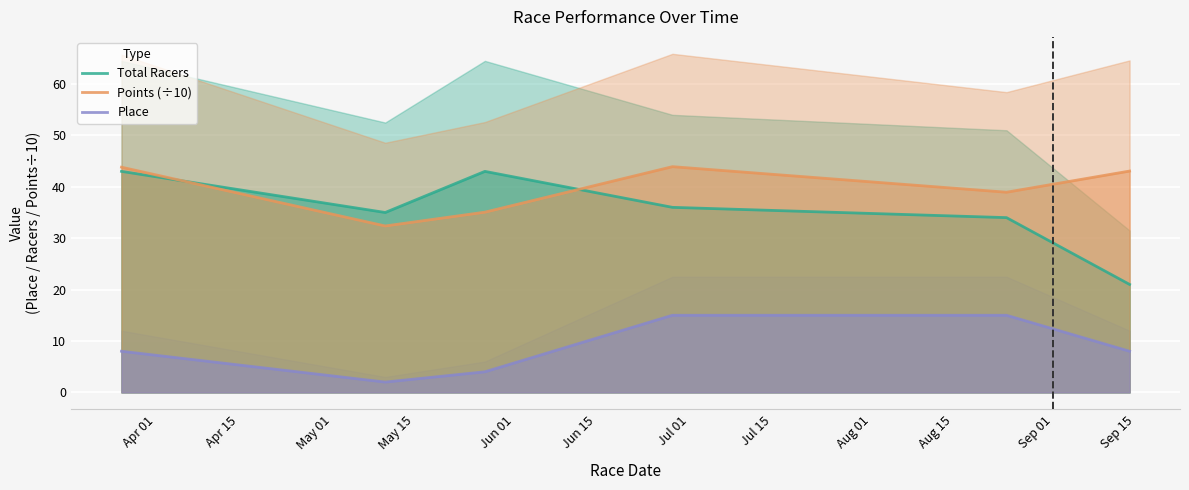

Reading right to left, list all the values displayed in this chart.

Total Racers: 21.0	34.0	36.0	43.0	35.0	43.0
Points (÷10): 43.1	38.9	43.9	35.1	32.4	43.8
Place: 8.0	15.0	15.0	4.0	2.0	8.0